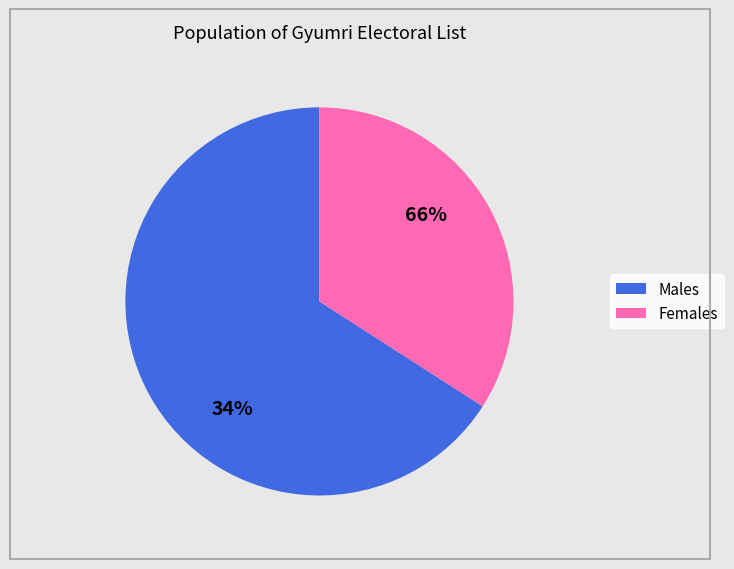

How many slices are in this pie chart?

2